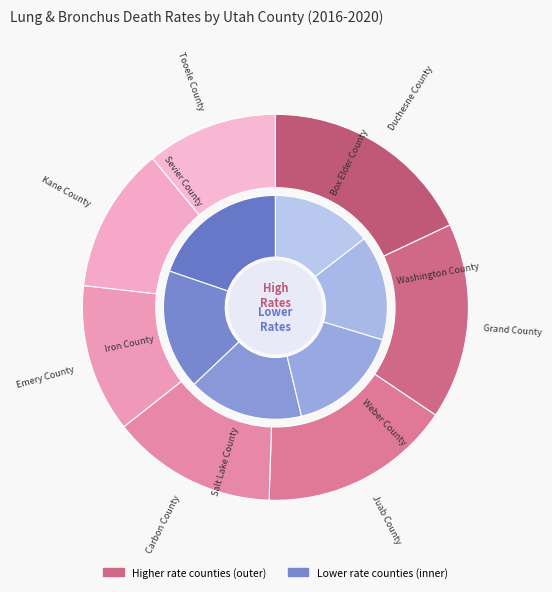

What is the change in value from Juab County to Box Elder County?

-16.9